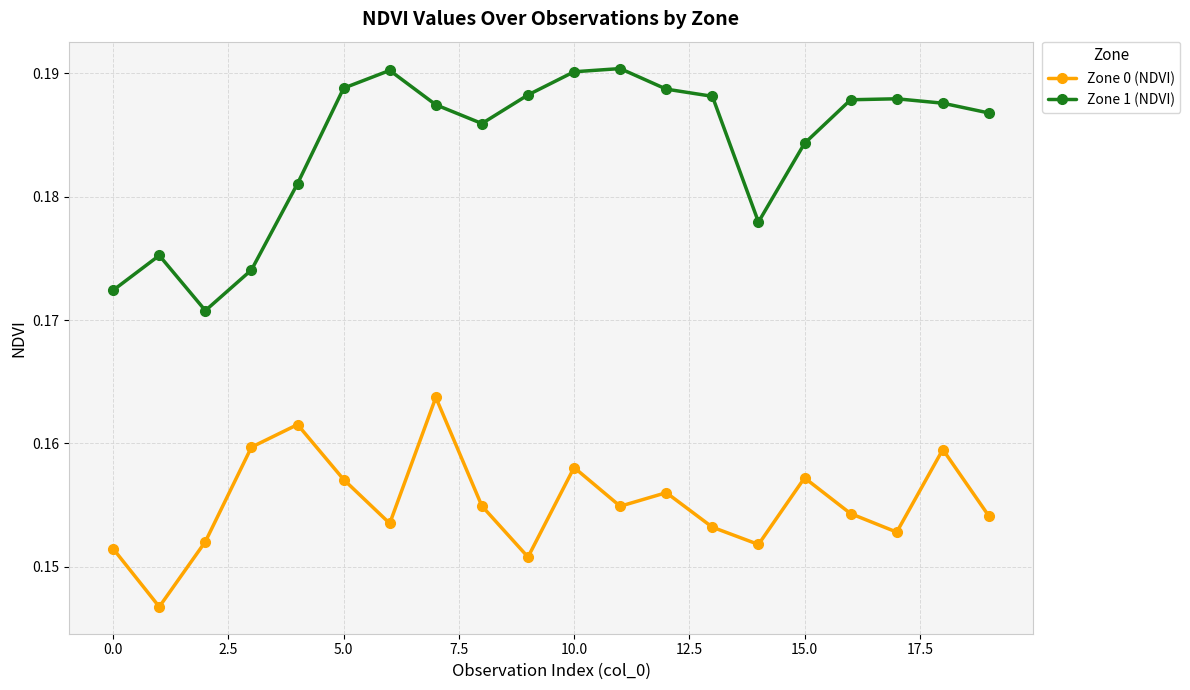

True or false: Zone 1 (NDVI) has more than 2 interior local peaks.

True